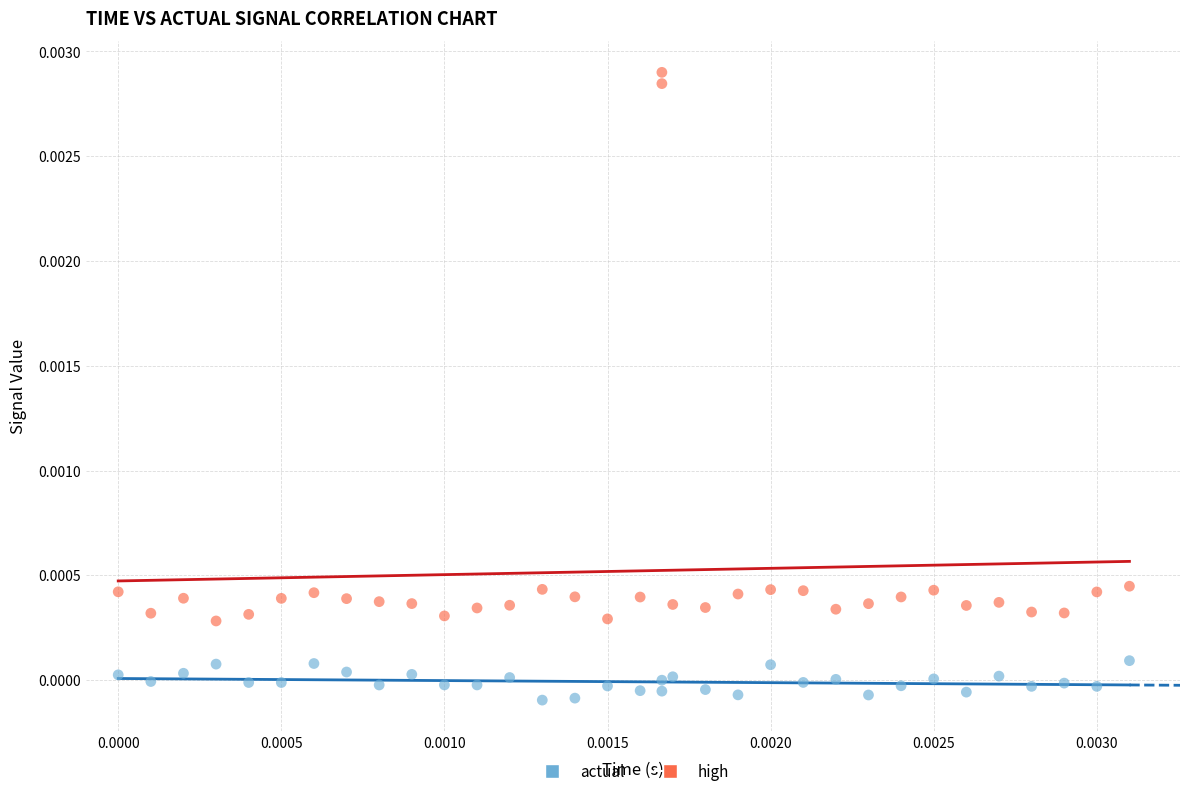

Which series has the largest Y range (max minus min)?

high